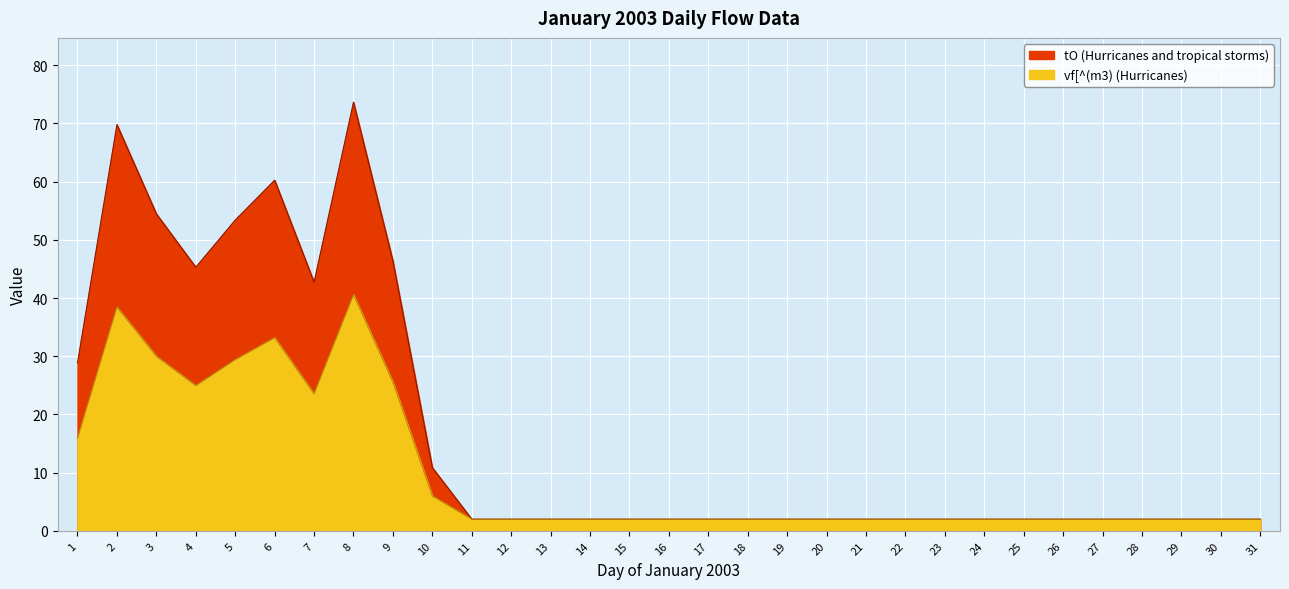

What is the difference between the highest and lowest values at 7?

19.2